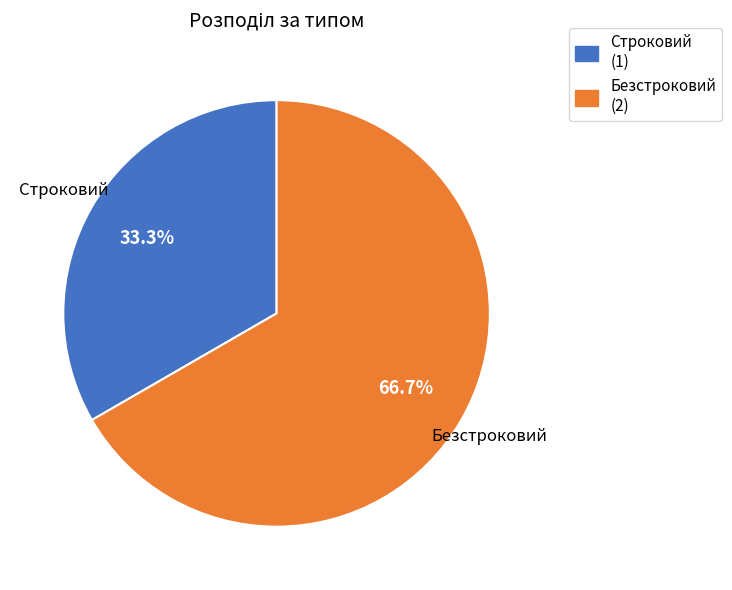

The Безстроковий slice represents 76% of the pie. True or false?

False